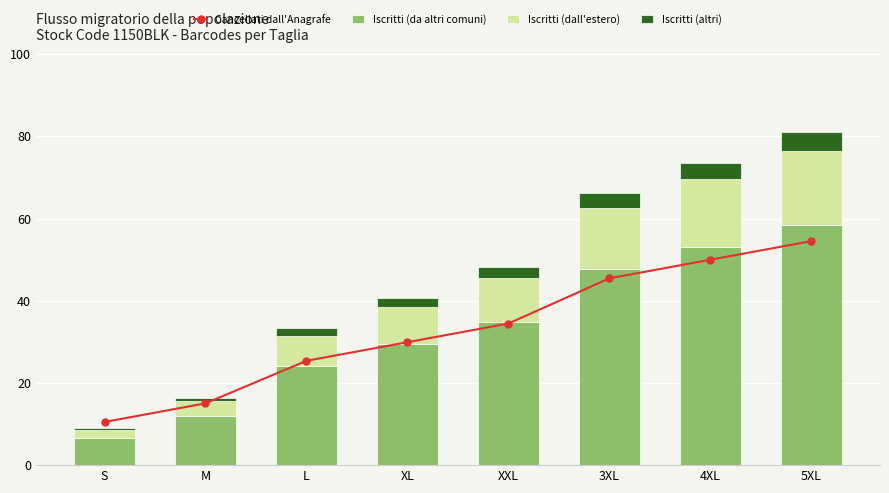

At which label does Iscritti (altri) first exceed 2?

XL